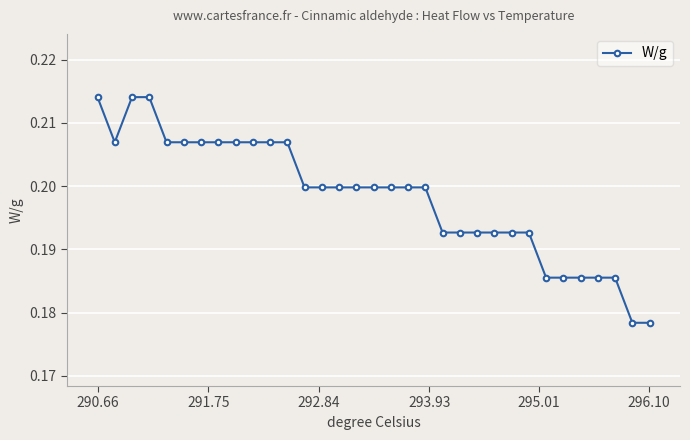

How many values are between 0 and 1?

33